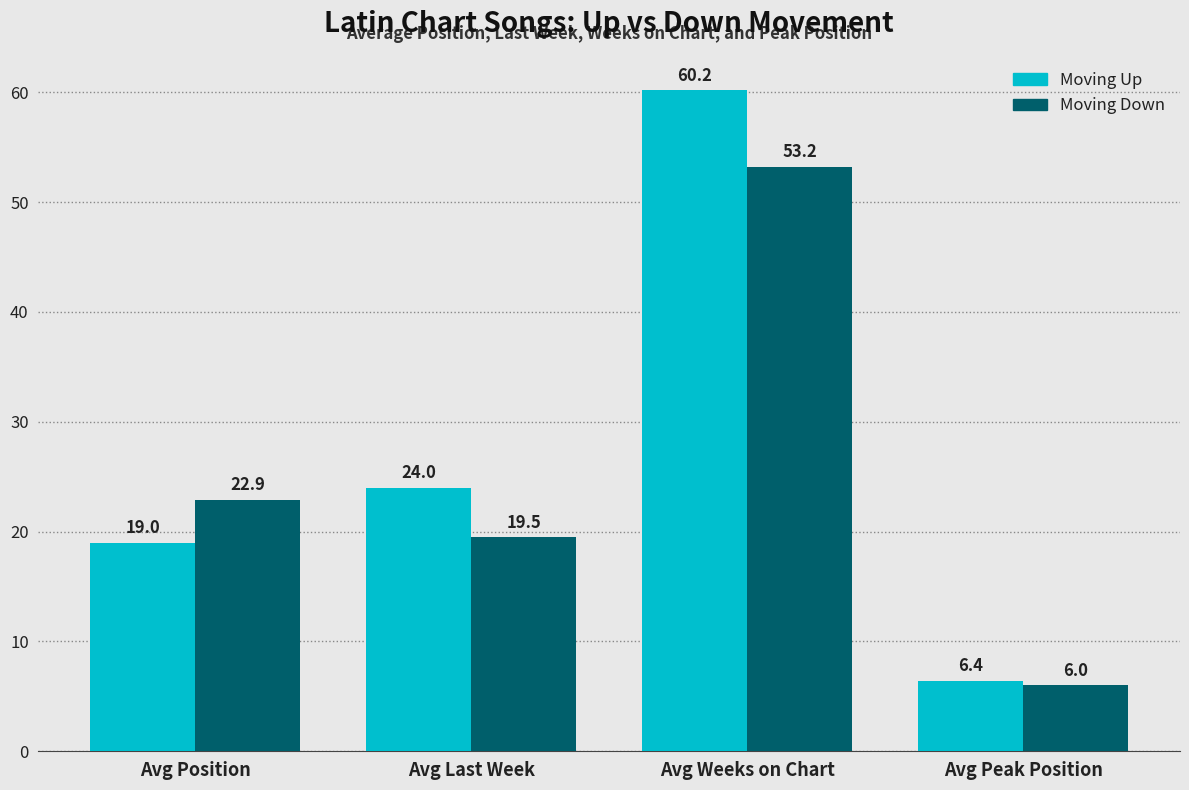

What is the difference between the highest and lowest values at Avg Weeks on Chart?

7.0